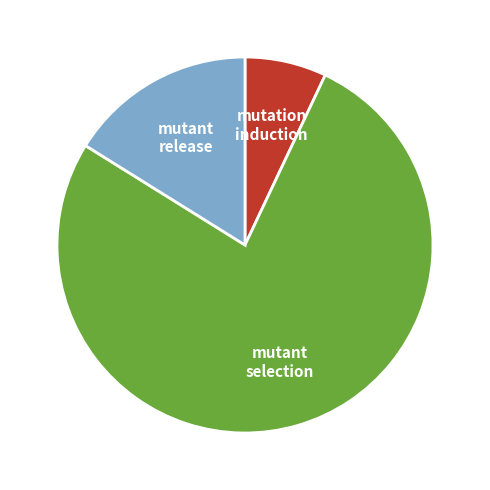

Between mutant selection and mutant release, which is larger?

mutant selection